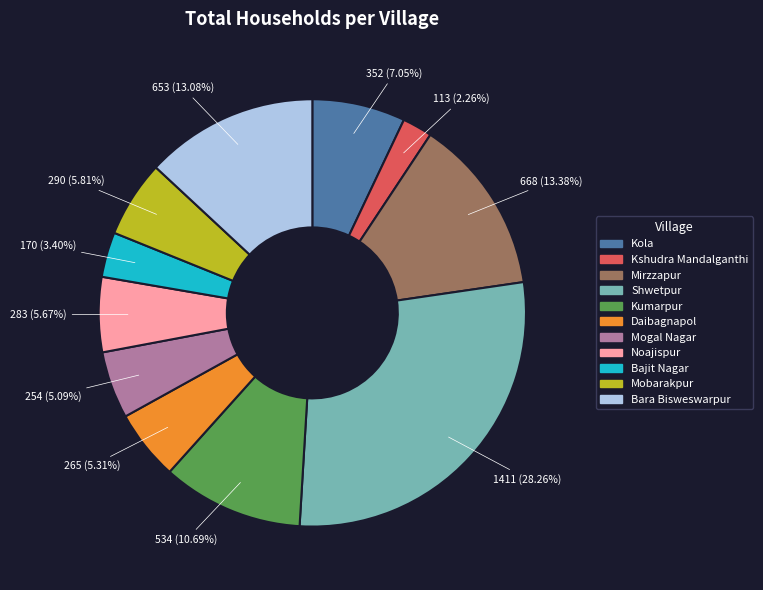

What percentage is the Bajit Nagar slice, to the nearest percent?

3%